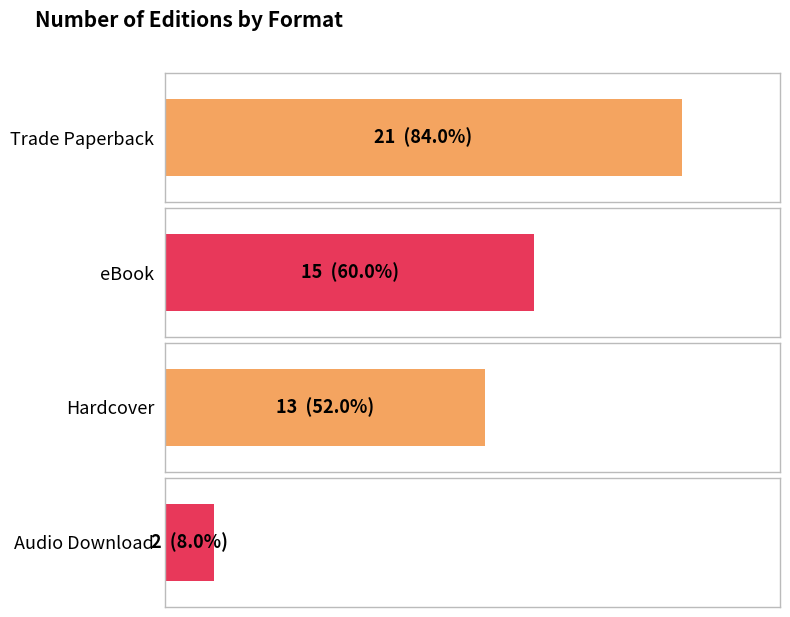

What is the maximum value shown in the chart?

21